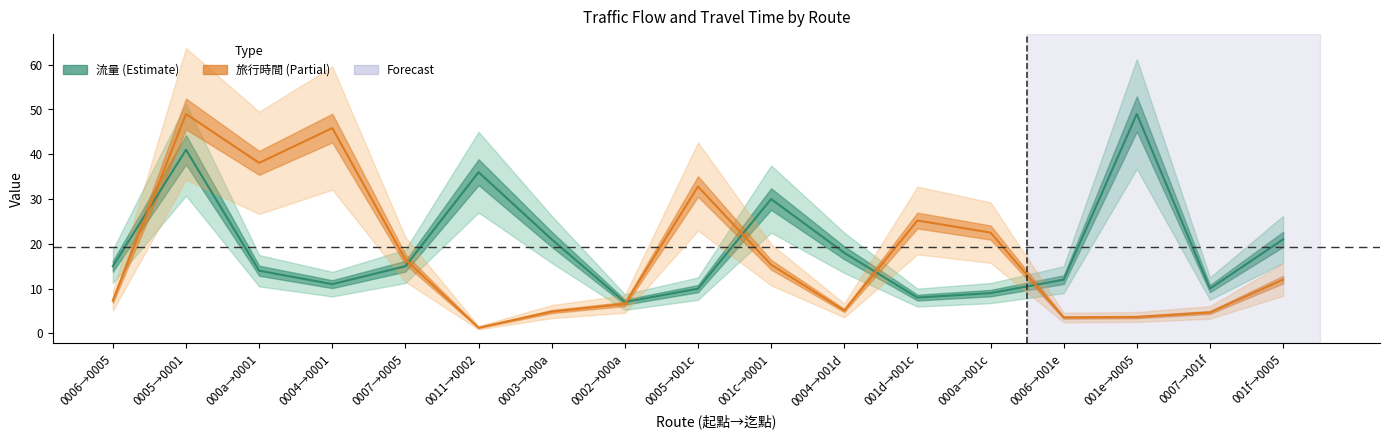

What is the highest value of the 流量 series?

49.0